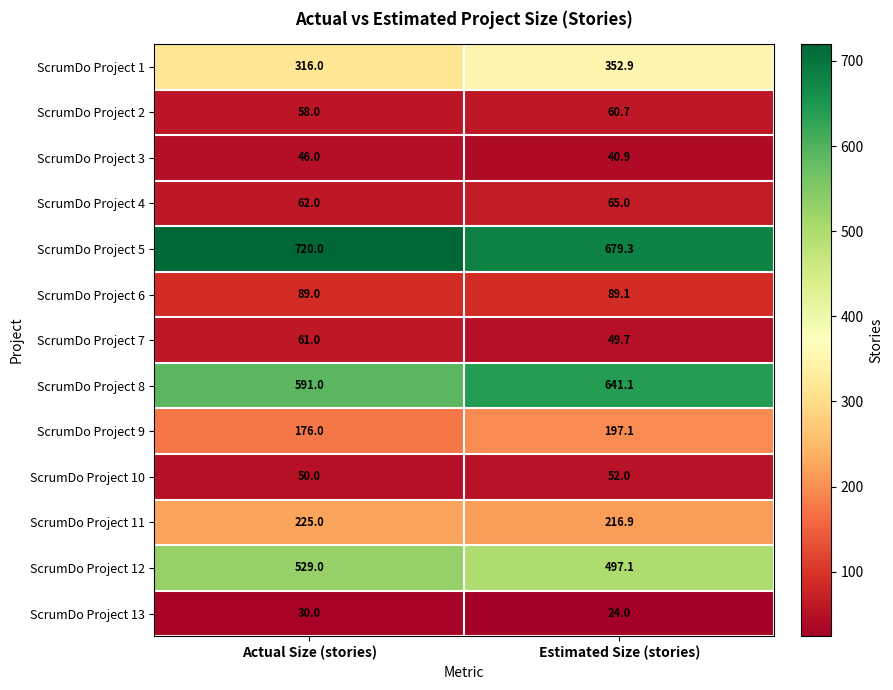

Where is ScrumDo Project 7 nearest to the value 55?

Estimated Size (stories)